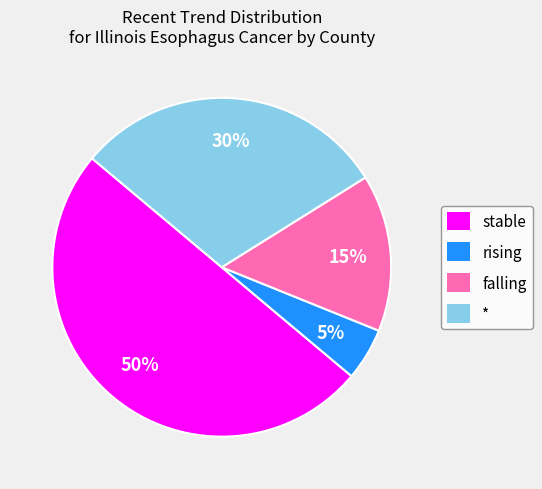

Between stable and rising, which is larger?

stable